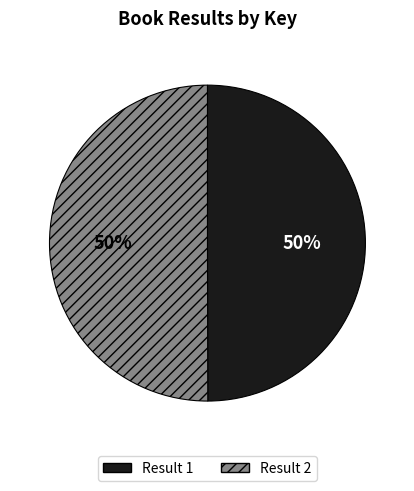

Approximately how many times larger is the value at Result 2 compared to Result 1?

1.0